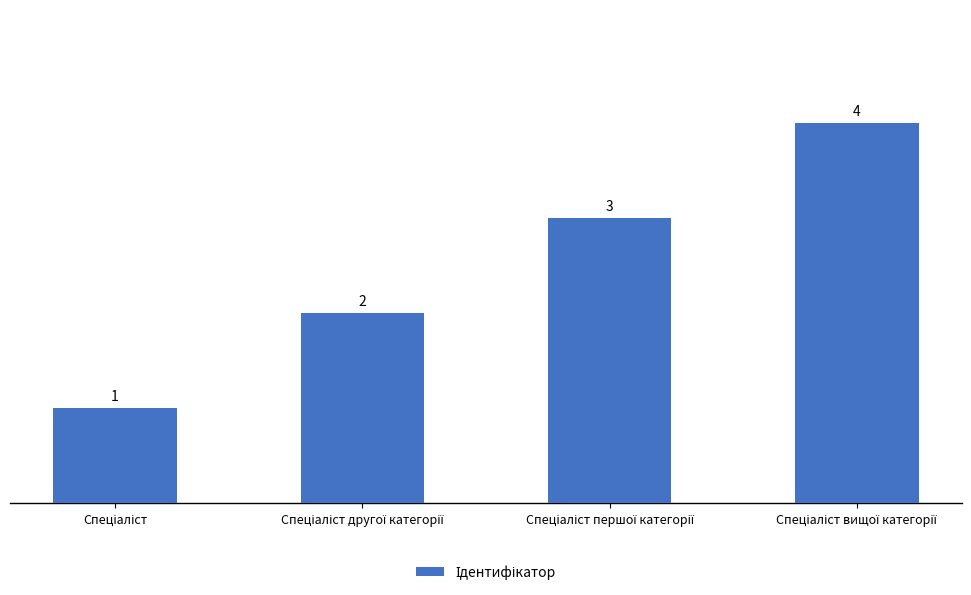

What is the maximum value shown in the chart?

4